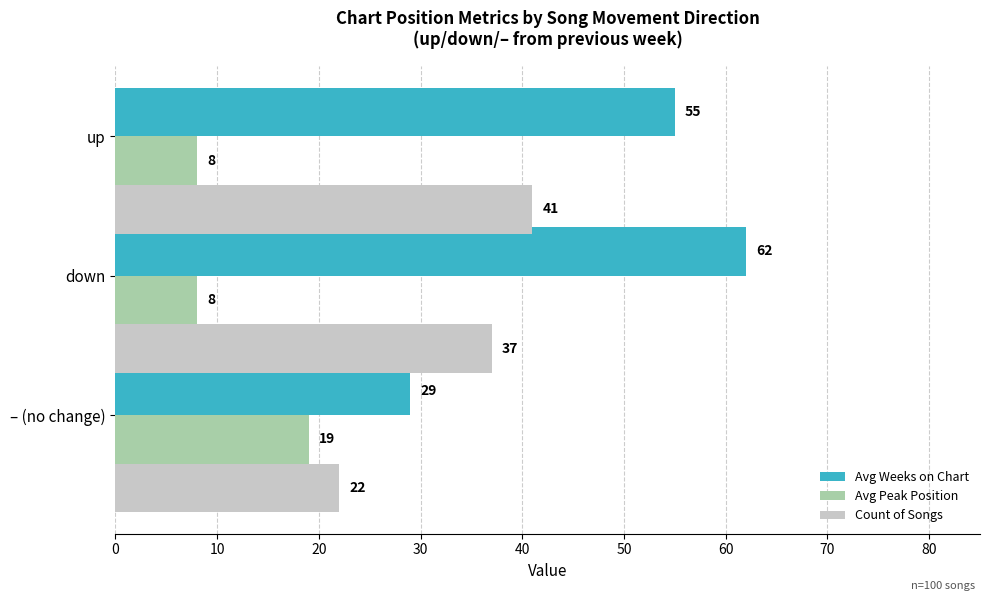

What is the difference between the maximum and minimum values in the Avg Weeks on Chart series?

33